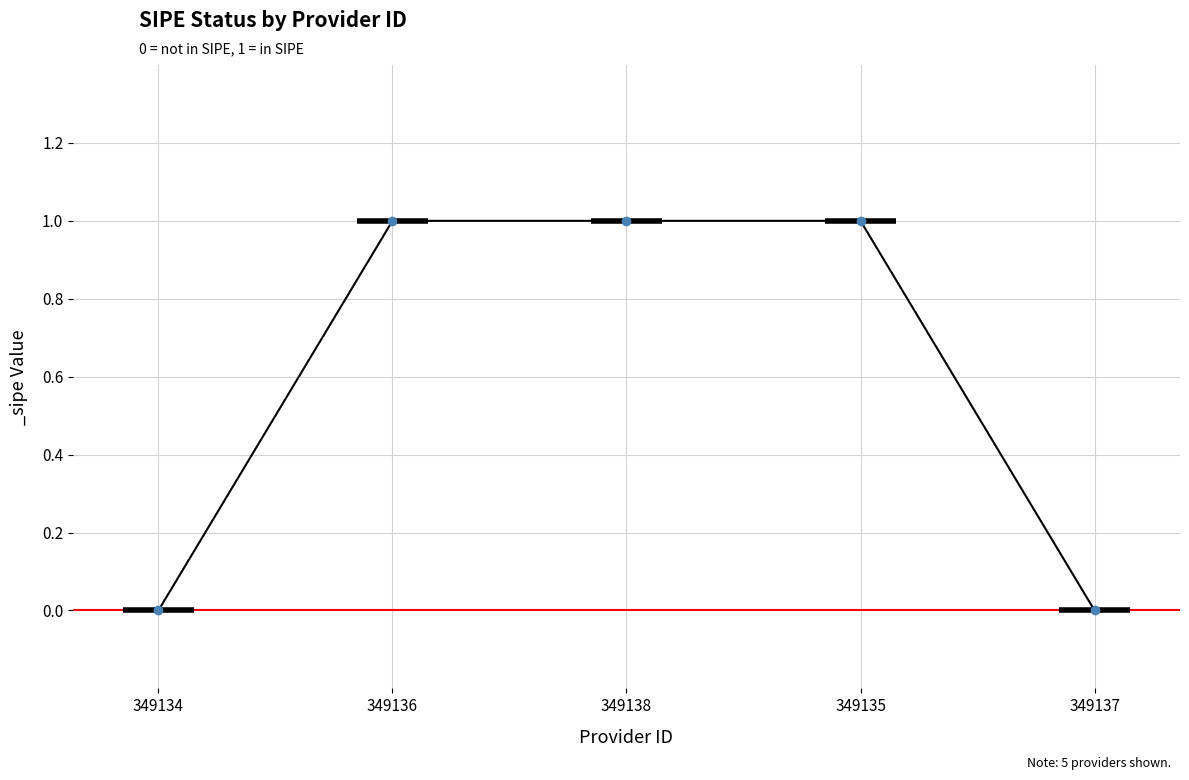

What is the difference between the values at 349135 and 349137?

1